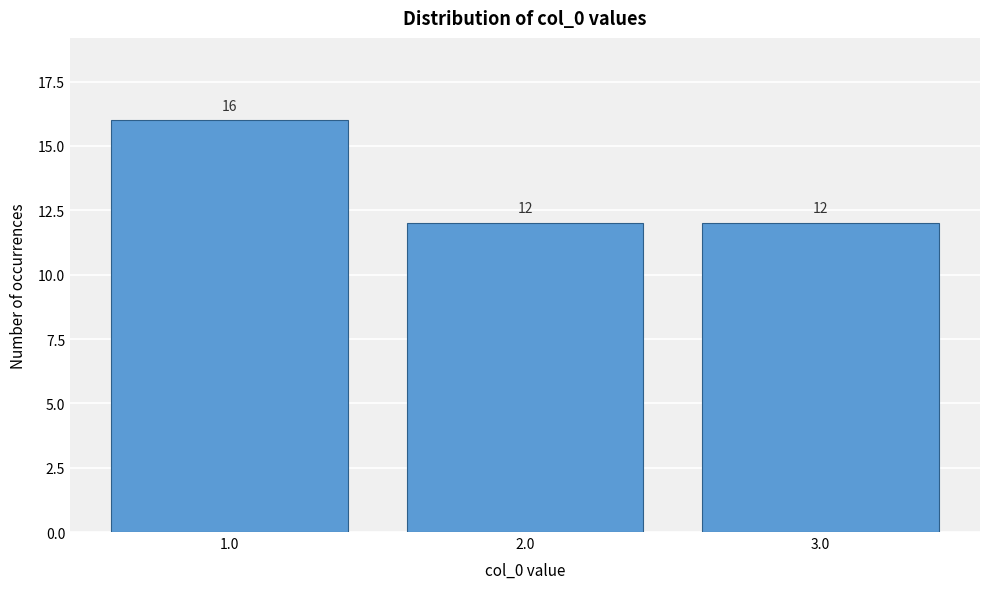

Reading left to right, transcribe all the data shown in this chart.

16	12	12